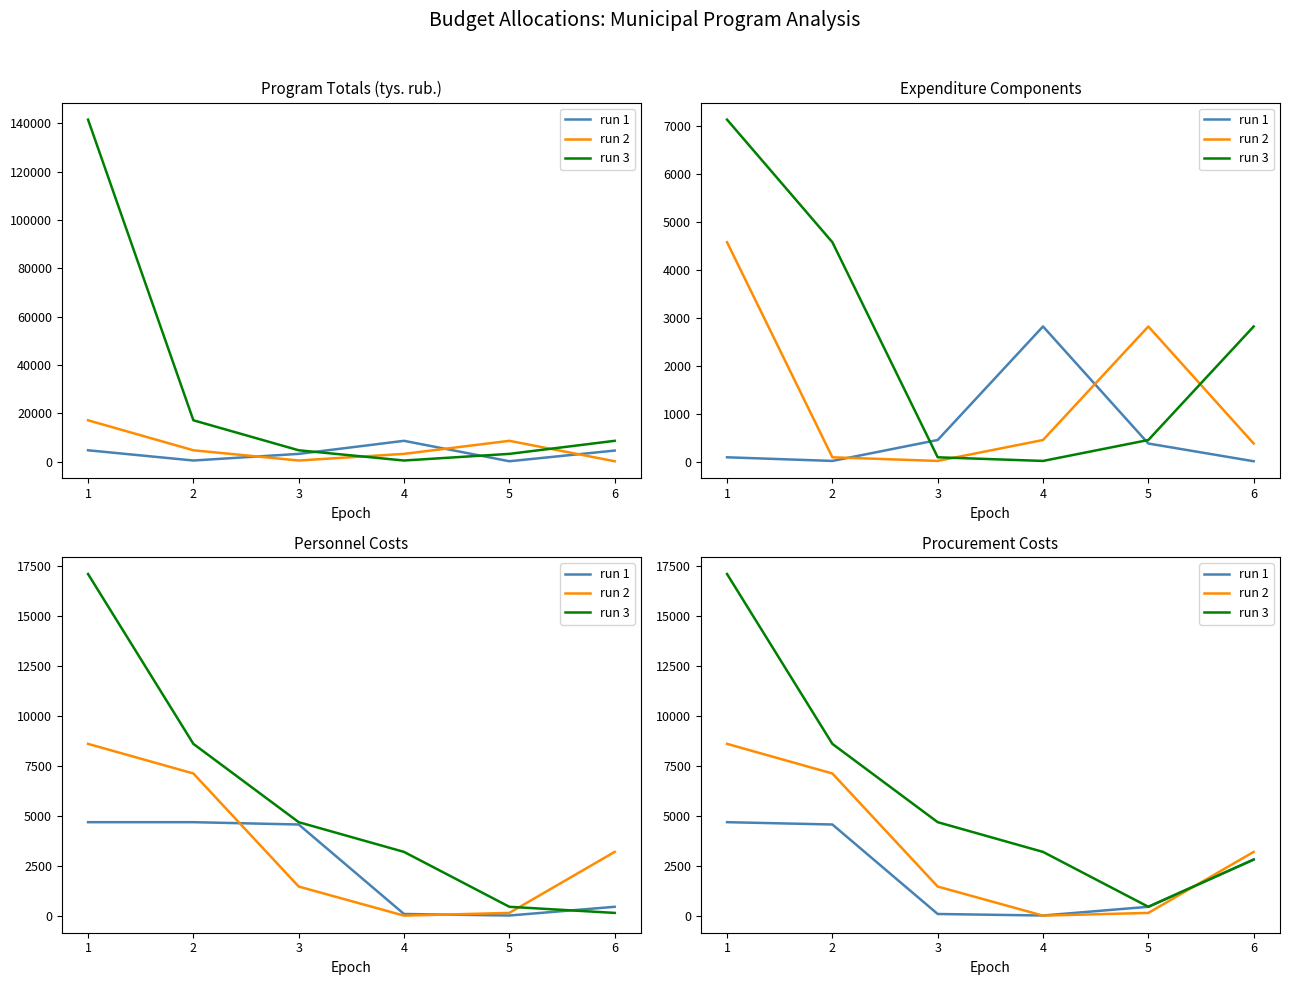

True or false: run 2 has a value of 12039.5 at 1.

False